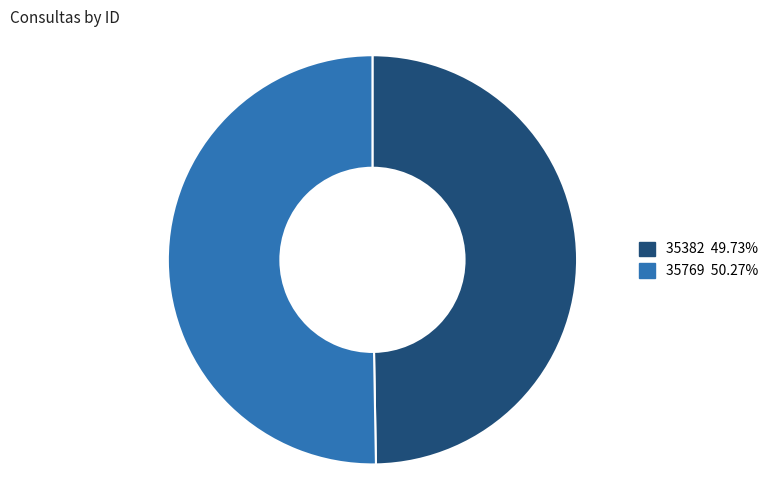

Rank the categories by value from lowest to highest.

35382, 35769